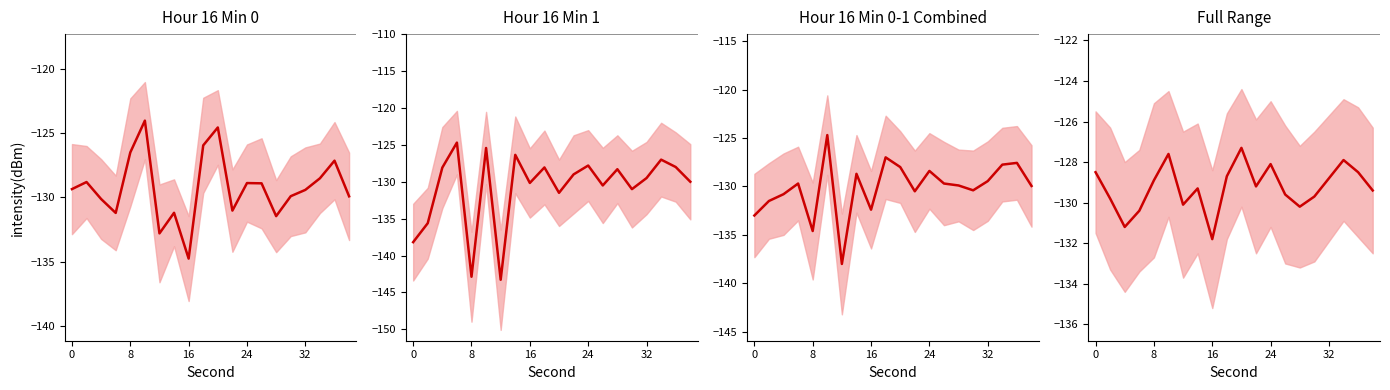

How many interior local valleys (lower than both neighbors) does the data have?

5